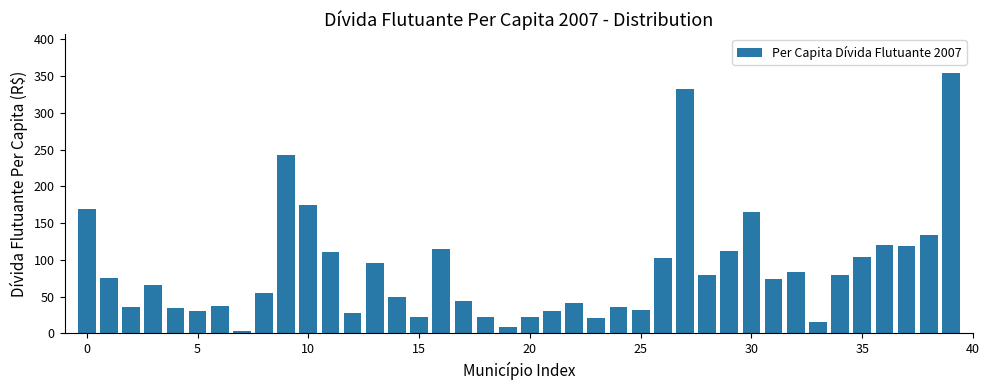

What is the sum of all values?

3475.9